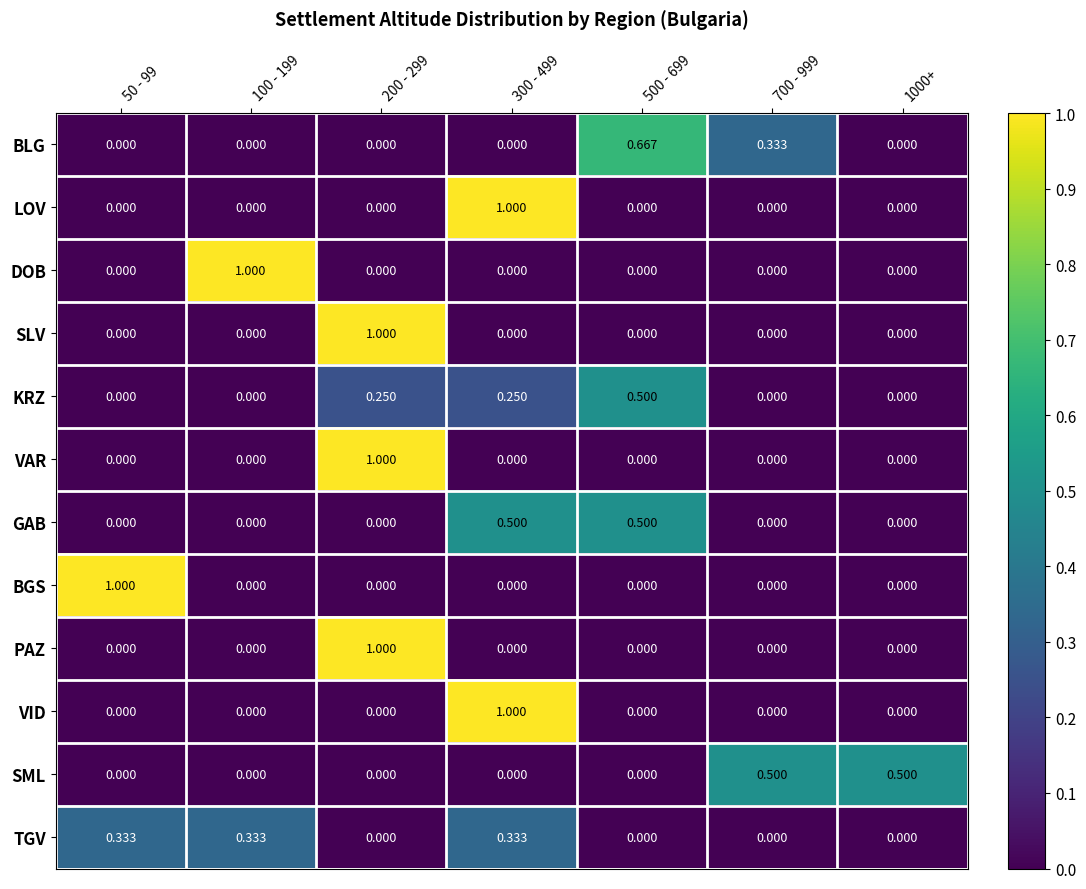

Count the number of data series in this chart.

12